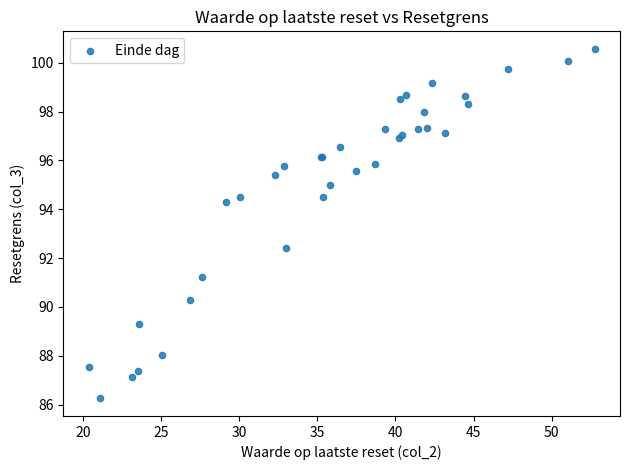

What Y value in the scatter plot is closest to 93?

92.4